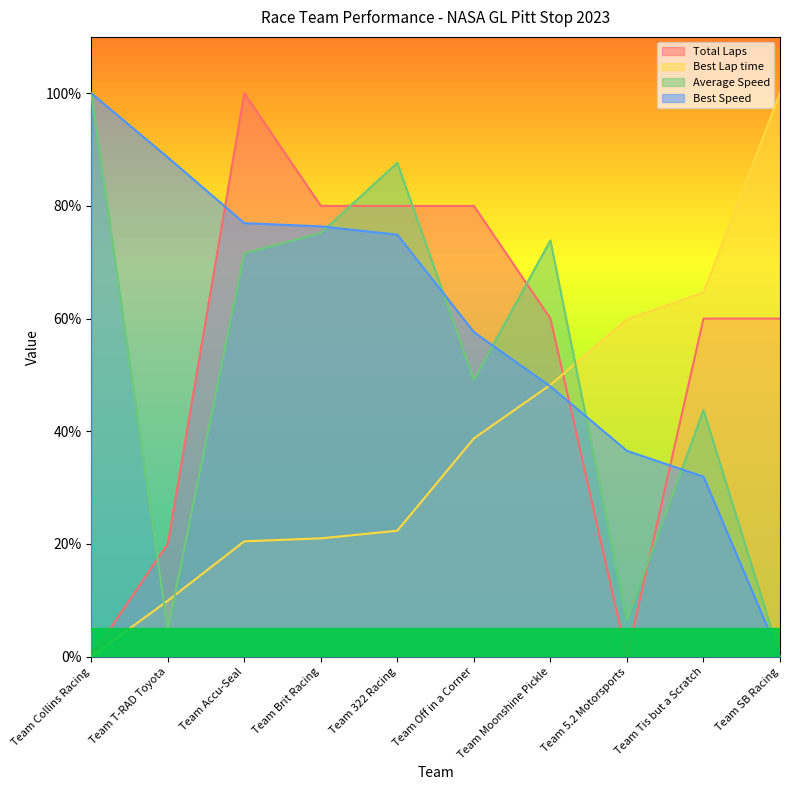

List the labels in order of Best Speed value, smallest first.

Team SB Racing, Team Tis but a Scratch, Team 5.2 Motorsports, Team Moonshine Pickle, Team Off in a Corner, Team 322 Racing, Team Brit Racing, Team Accu-Seal, Team T-RAD Toyota, Team Collins Racing